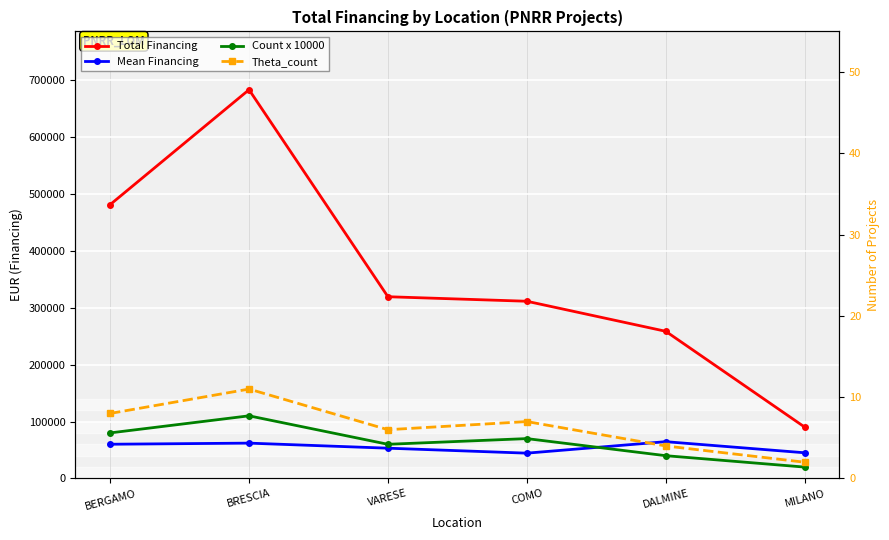

True or false: Total Financing has more than 1 interior local peaks.

False